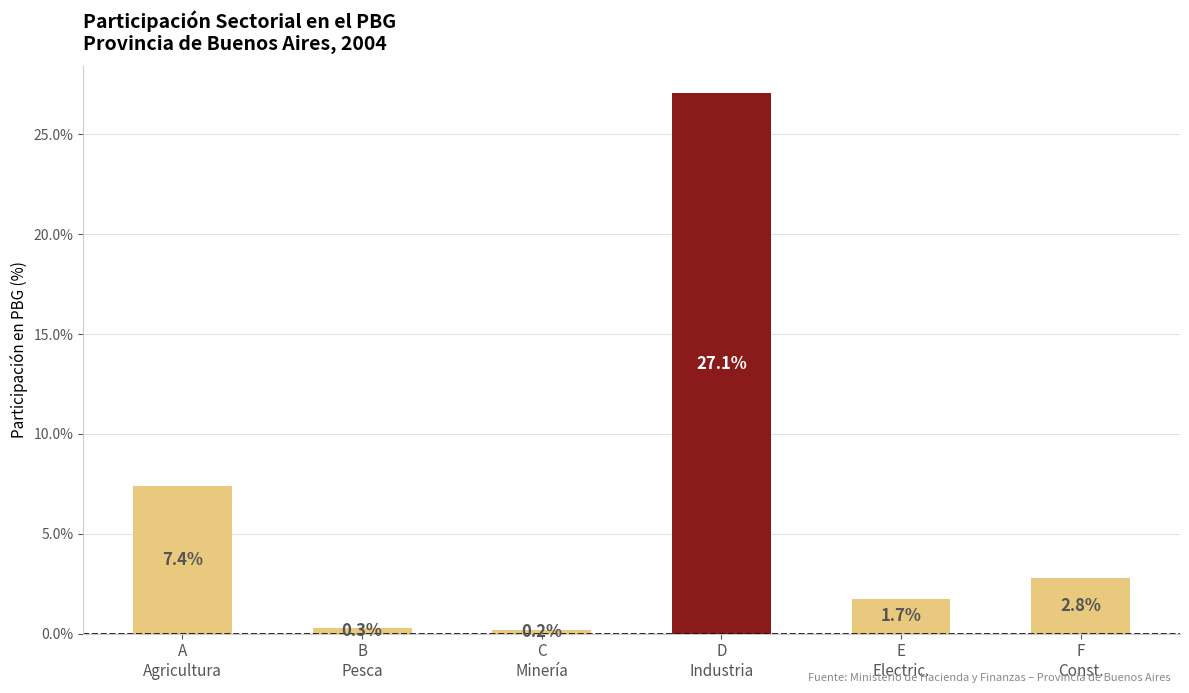

What is the difference between the second highest and second lowest values?

7.1